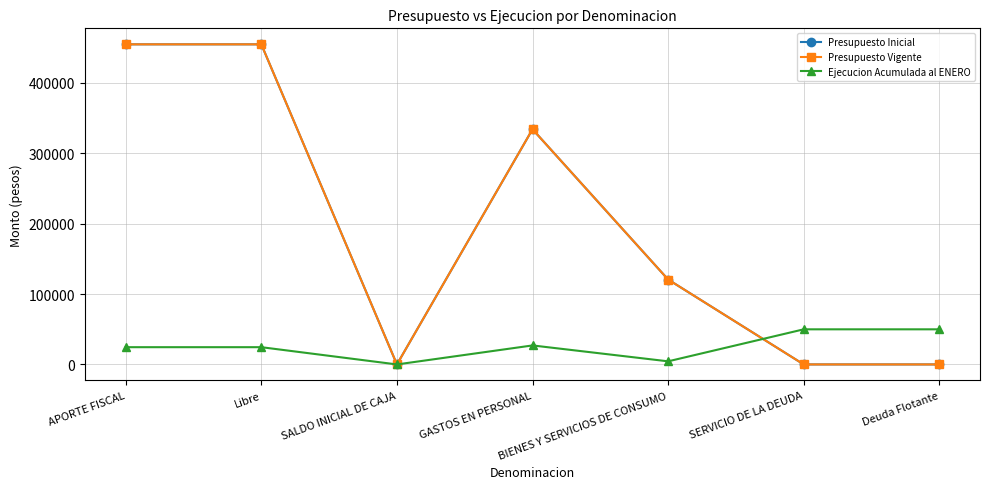

Is this an area chart (filled region under the line)?

No